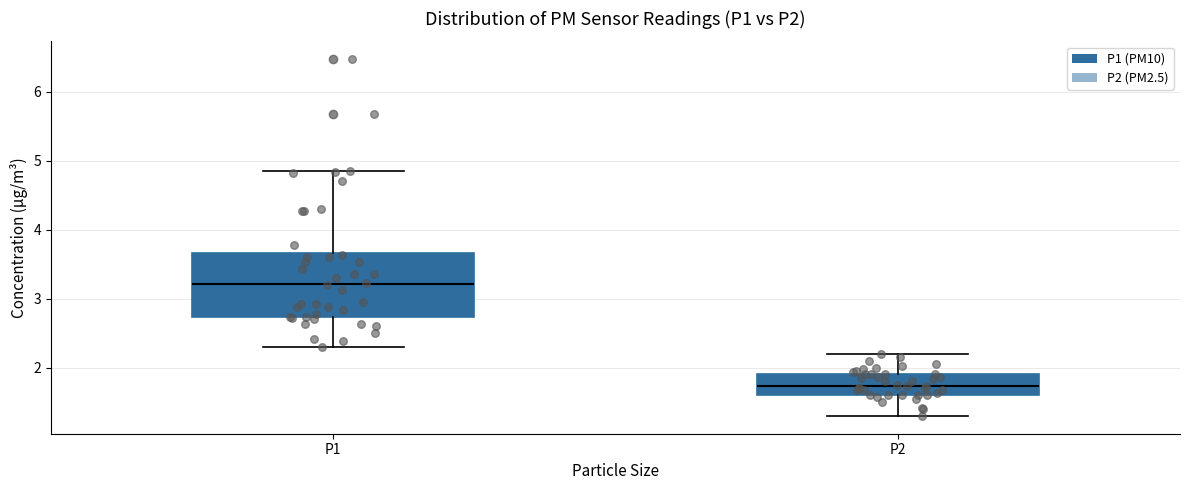

Where does the lower whisker of the box for P2 end on the y-axis? The values are not printed on the chart, so give them approximately, as read against the axis.

1.3